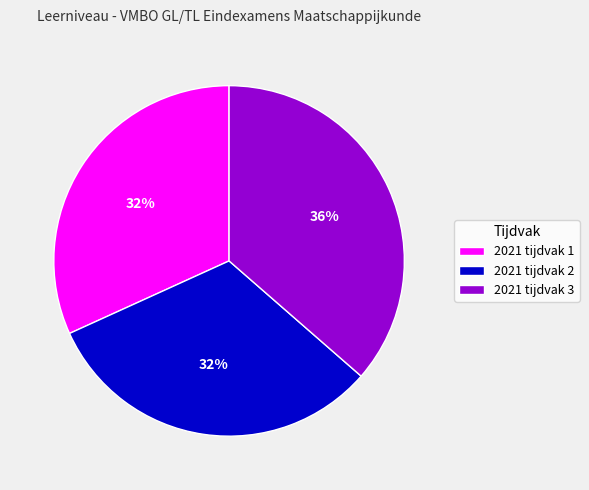

To the nearest percent, what percentage of the pie is 2021 tijdvak 1?

32%